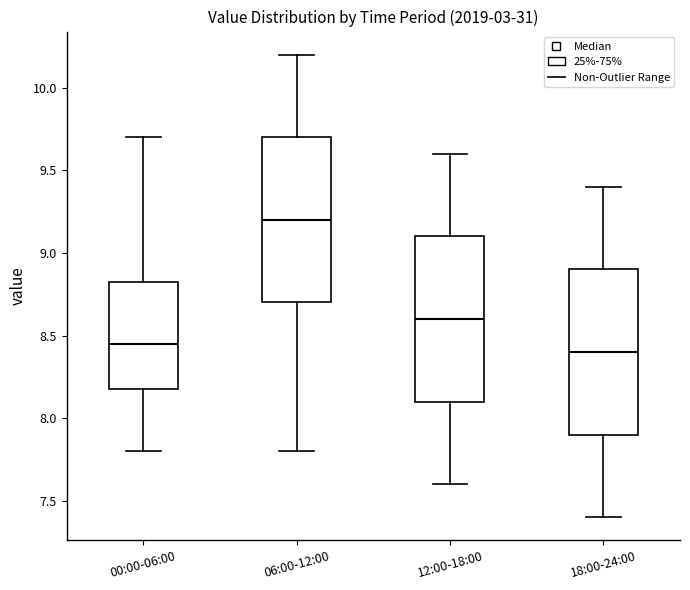

Reading left to right, transcribe this box plot: for each box, give where its median line is, the range the box spans, and where its two whiskers end, as read against the y-axis. The values are not printed on the chart, so give them approximately, as read against the axis.

00:00-06:00: median 8.45, box 8.20 to 8.85, whiskers 7.80 to 9.70
06:00-12:00: median 9.20, box 8.70 to 9.70, whiskers 7.80 to 10.20
12:00-18:00: median 8.60, box 8.10 to 9.10, whiskers 7.60 to 9.60
18:00-24:00: median 8.40, box 7.90 to 8.90, whiskers 7.40 to 9.40